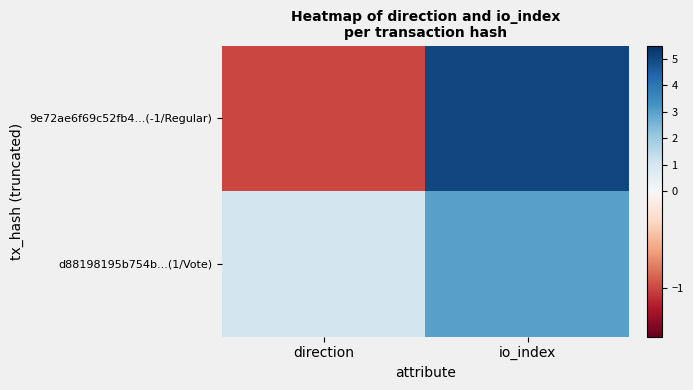

Reading left to right, what are all the values shown in this chart?

9e72ae6f69c52fb4...(-1/Regular): direction=-1	io_index=5
d88198195b754b...(1/Vote): direction=1	io_index=3